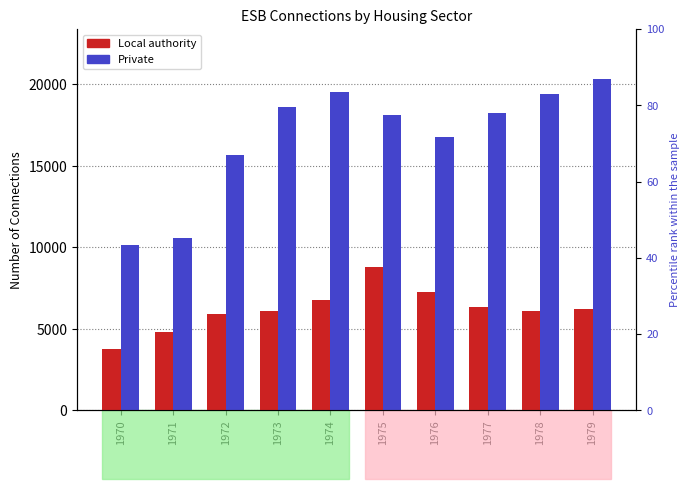

What is the difference between the maximum and second lowest values in the Local authority series?

4005